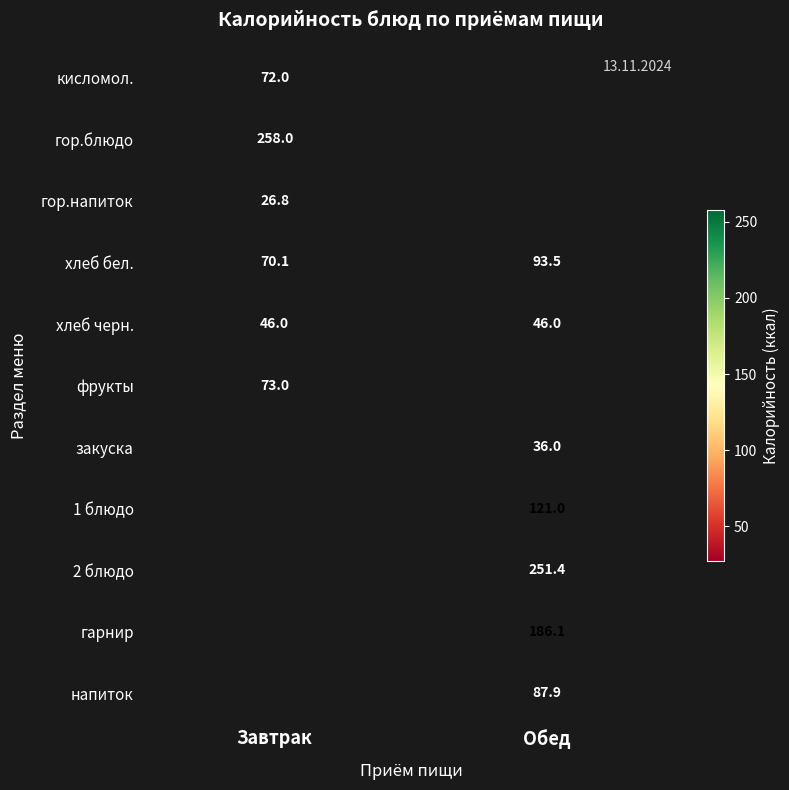

What is the spread (max minus min) of values at Завтрак?

231.2